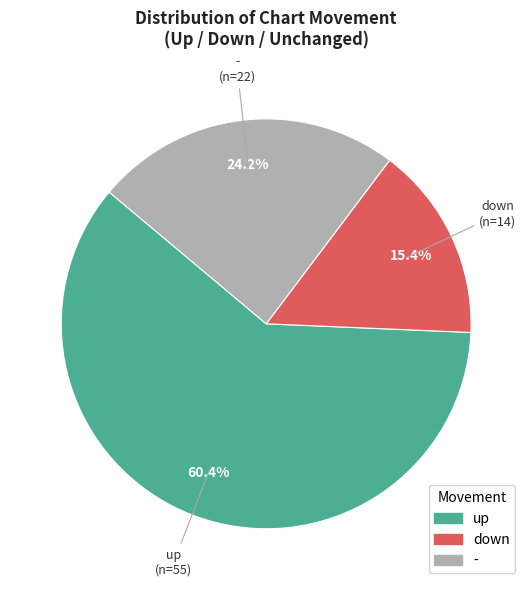

What is the largest slice in the pie chart?

up